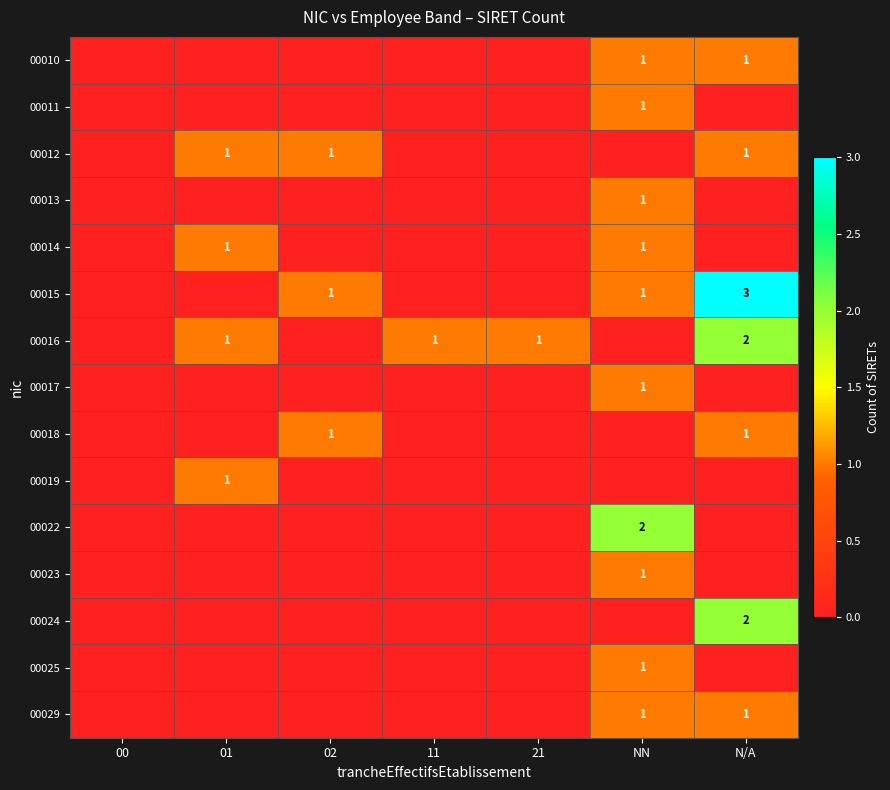

At how many categories does at least one series exceed 0?

6